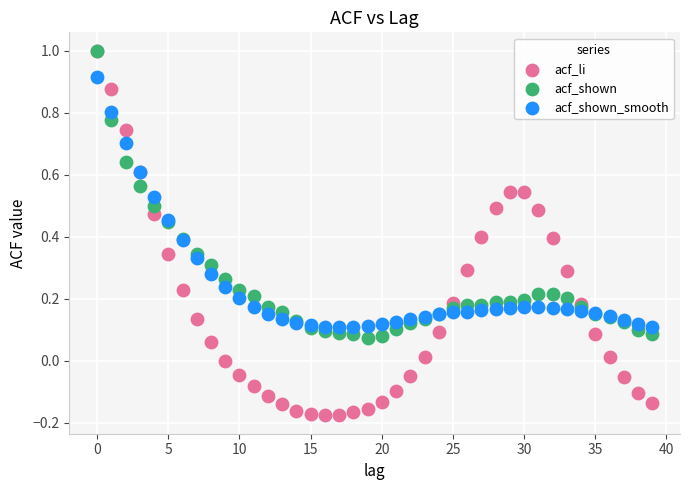

What are all the series names shown in the legend?

acf_li, acf_shown, acf_shown_smooth